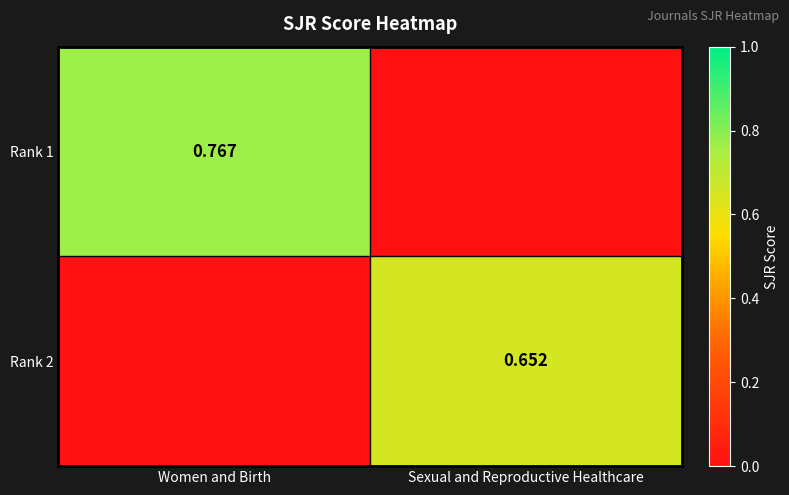

Is the value of Rank 1 at Women and Birth greater than the value of Rank 2 at Sexual and Reproductive Healthcare?

Yes